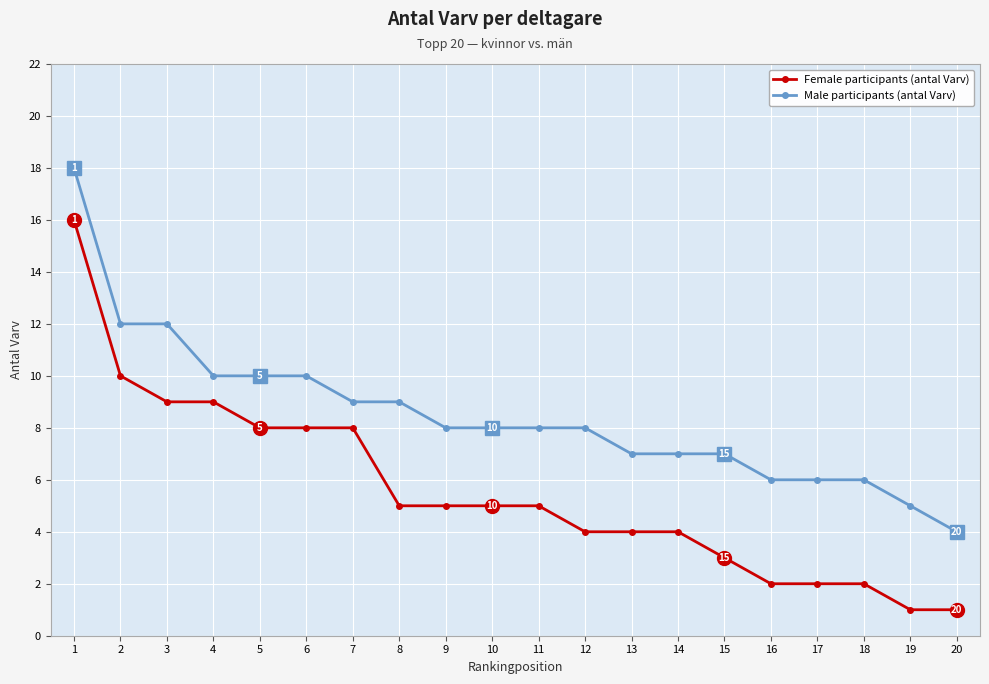

Where does the Female participants (antal Varv) series first go above 5?

1